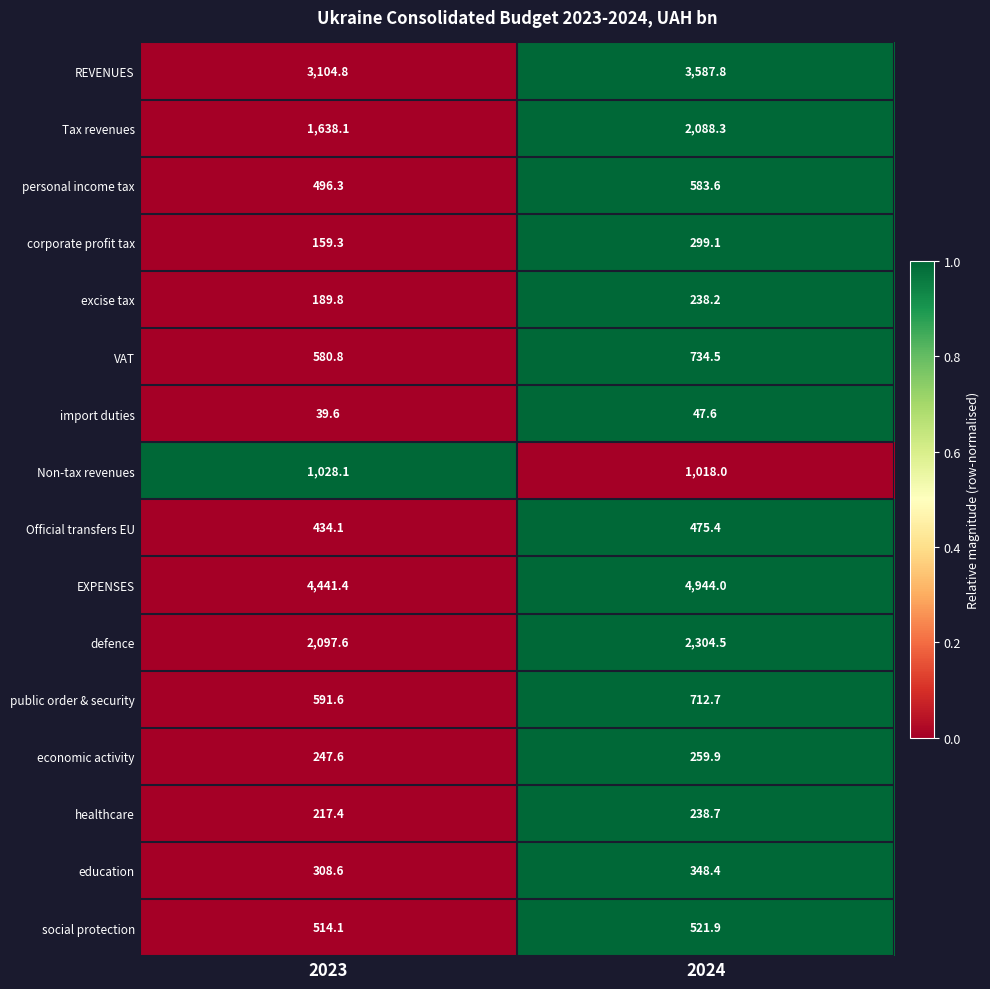

The value of education at 2024 is 577.9. True or false?

False